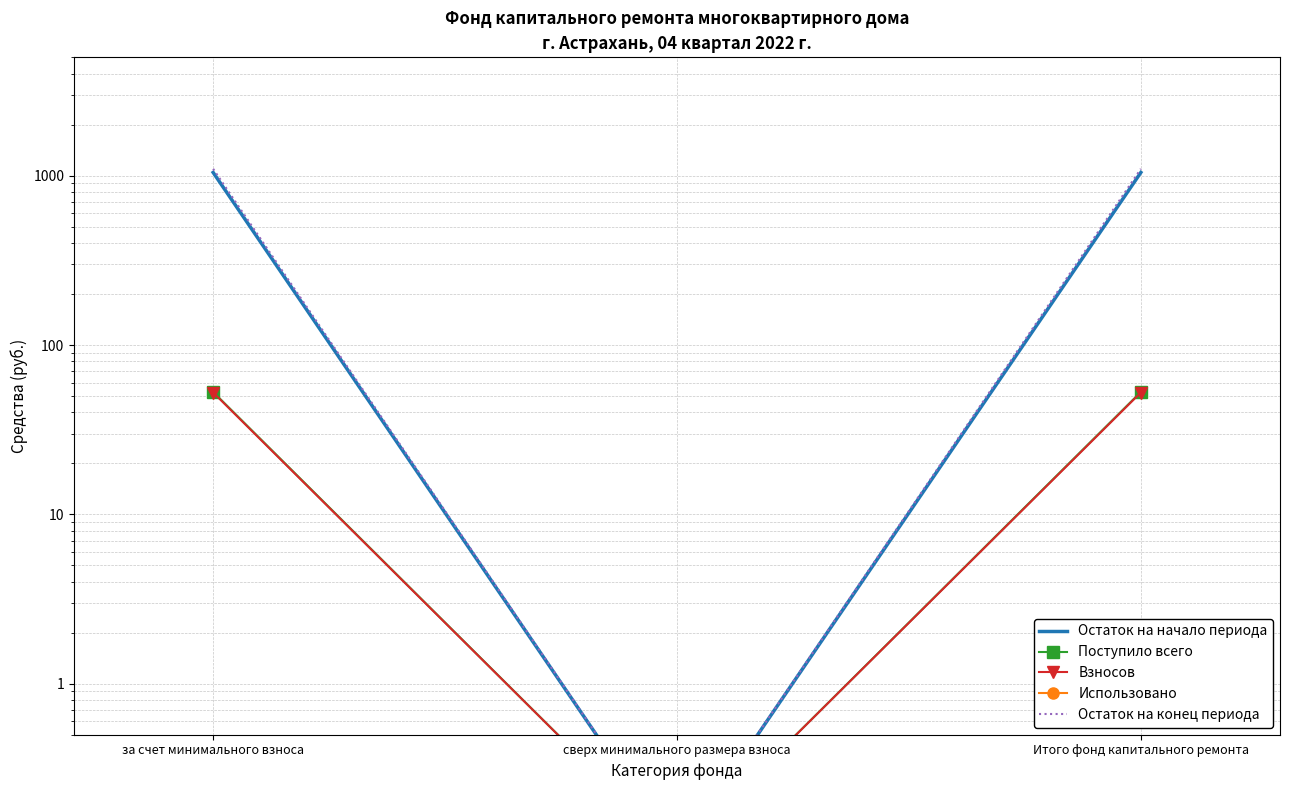

How many series are shown in this chart?

5